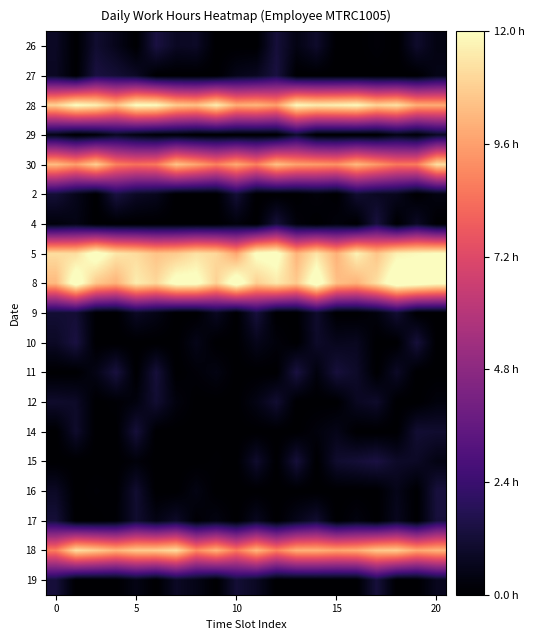

How many series are shown in this chart?

19